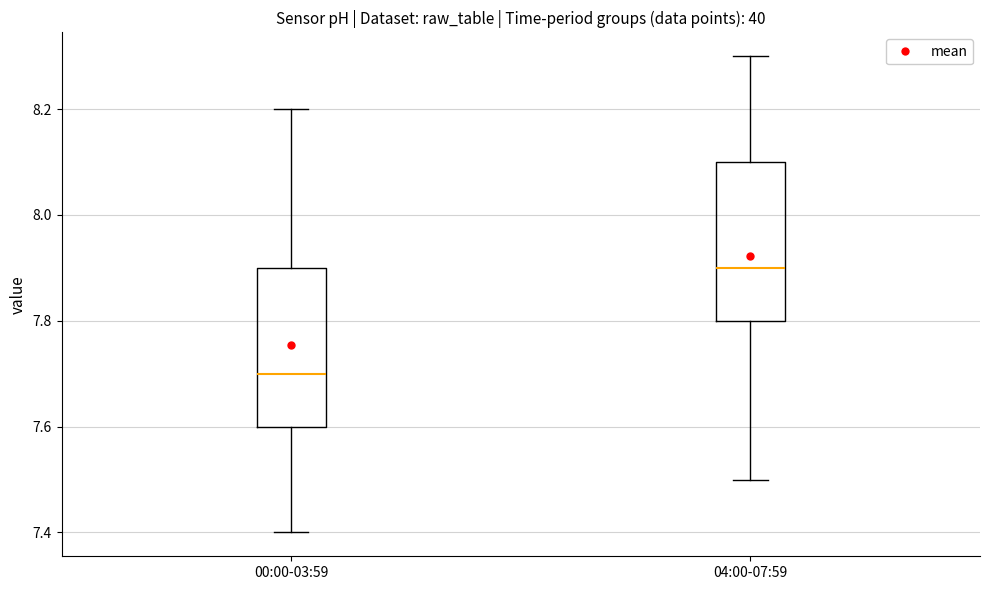

Where does the median line of the box for 04:00-07:59 sit on the y-axis? The values are not printed on the chart, so give them approximately, as read against the axis.

7.9